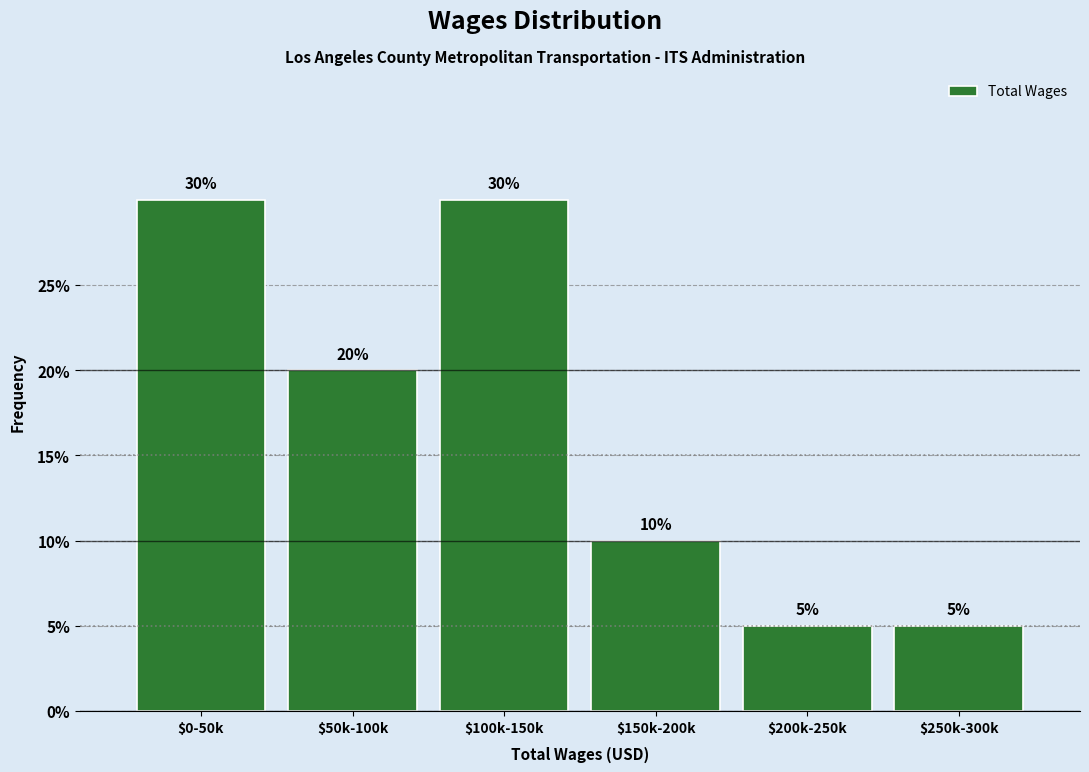

Reading left to right, what are all the values shown in this chart?

30	20	30	10	5	5